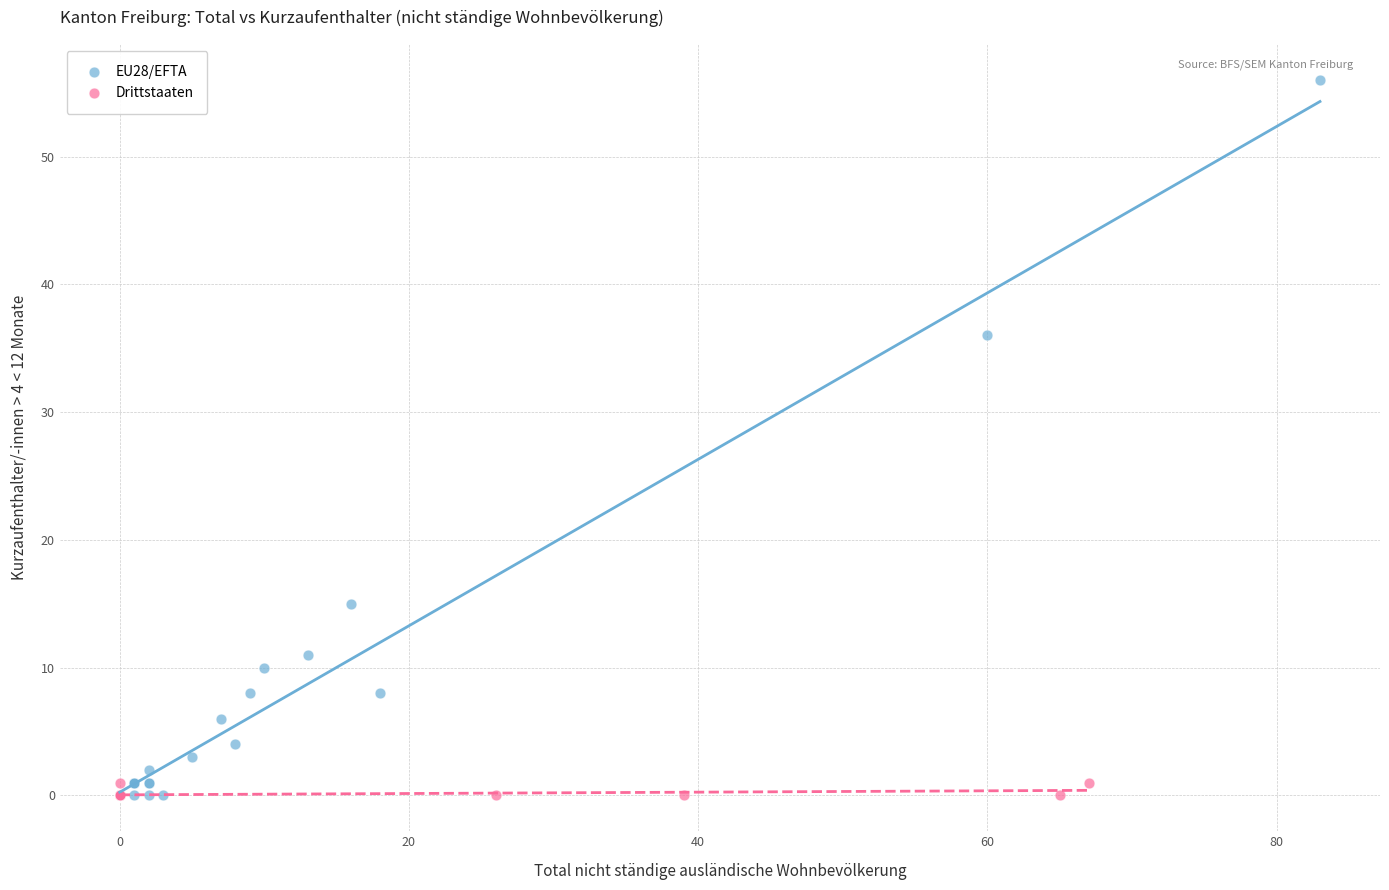

Which series has the largest Y range (max minus min)?

EU28/EFTA